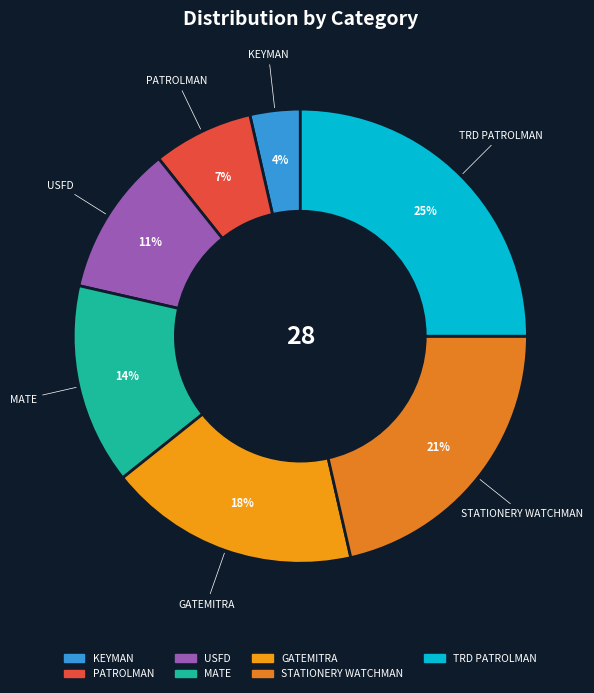

How many segments does this pie chart have?

7